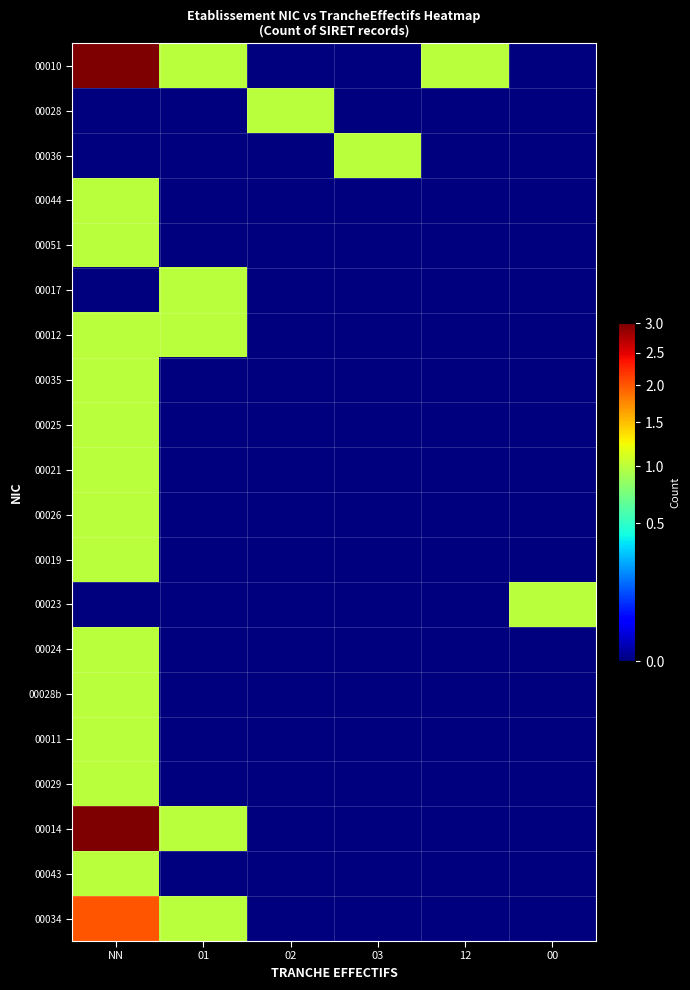

Count the number of data series in this chart.

20